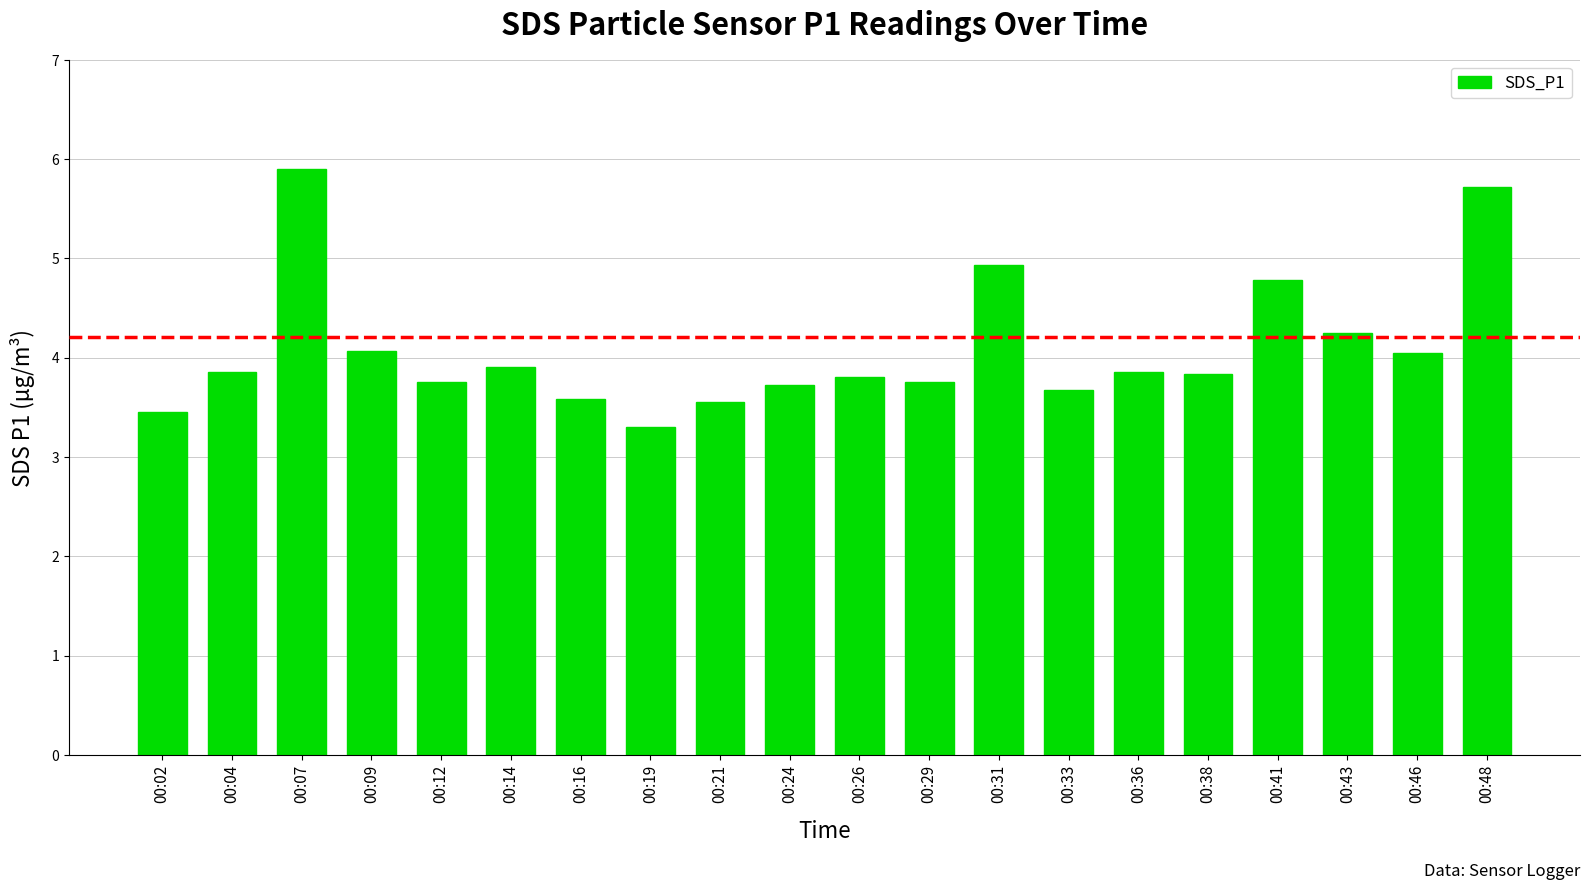

What is the value of the 6th bar from the left?

3.9